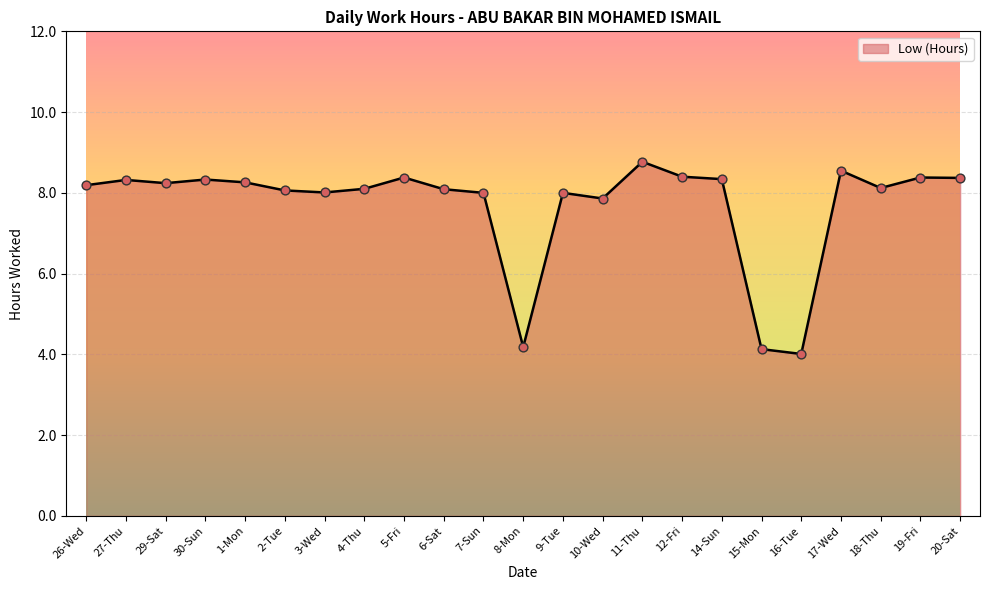

Between 15-Mon and 27-Thu, which is larger?

27-Thu